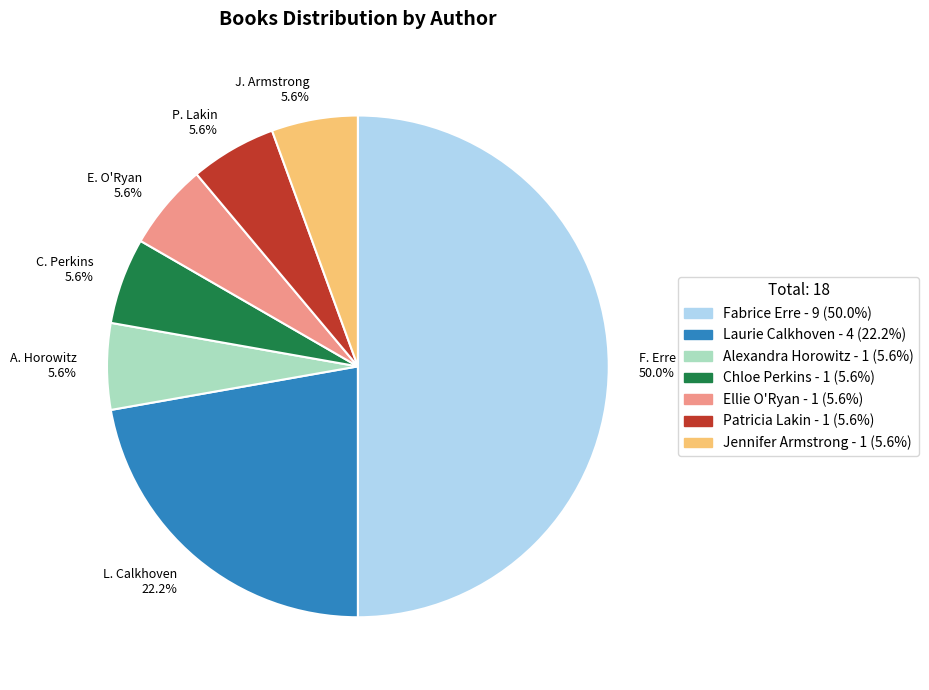

What portion of the pie excludes L. Calkhoven 22.2%?

77.8%